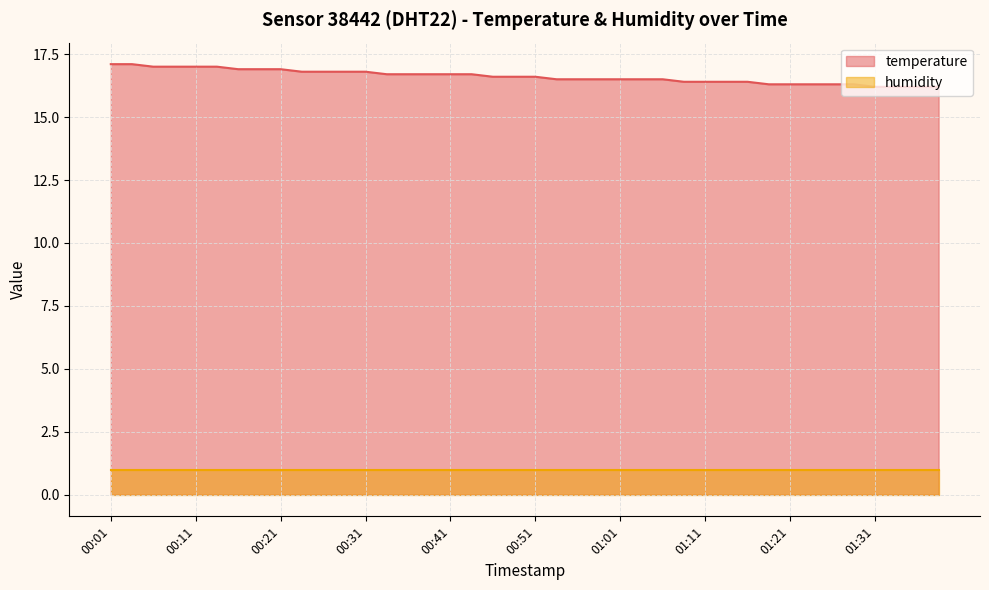

At which category does the chart reach its minimum across all series?

01:31